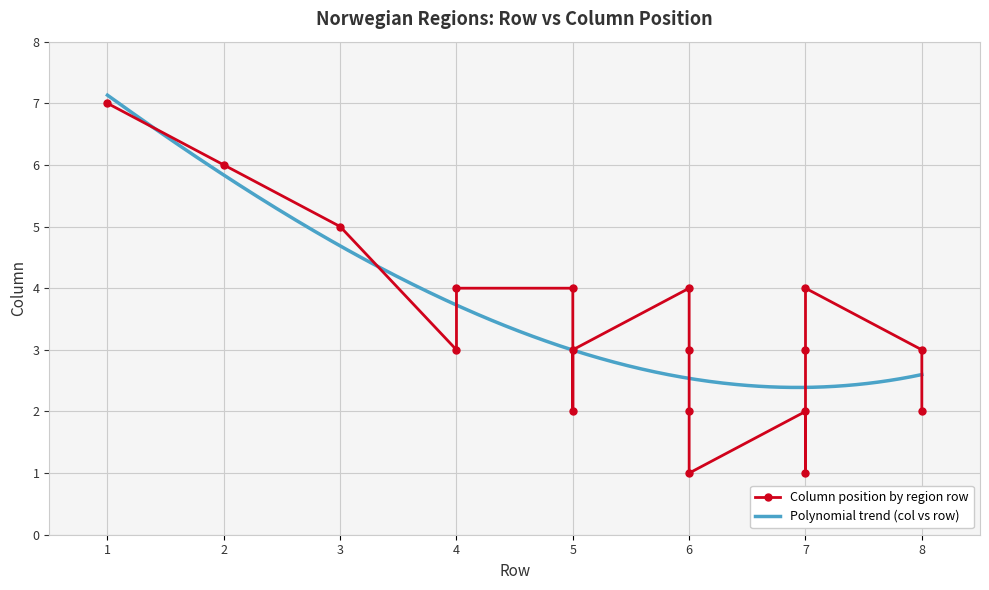

What is the difference between the second highest and minimum values?

5